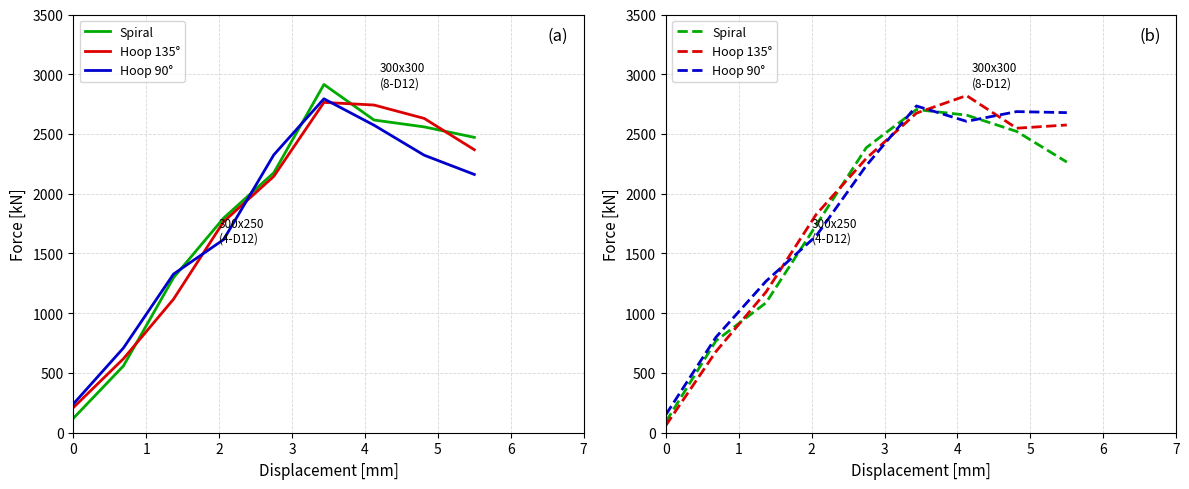

How many intersections are there between Spiral and Hoop 90°?

4